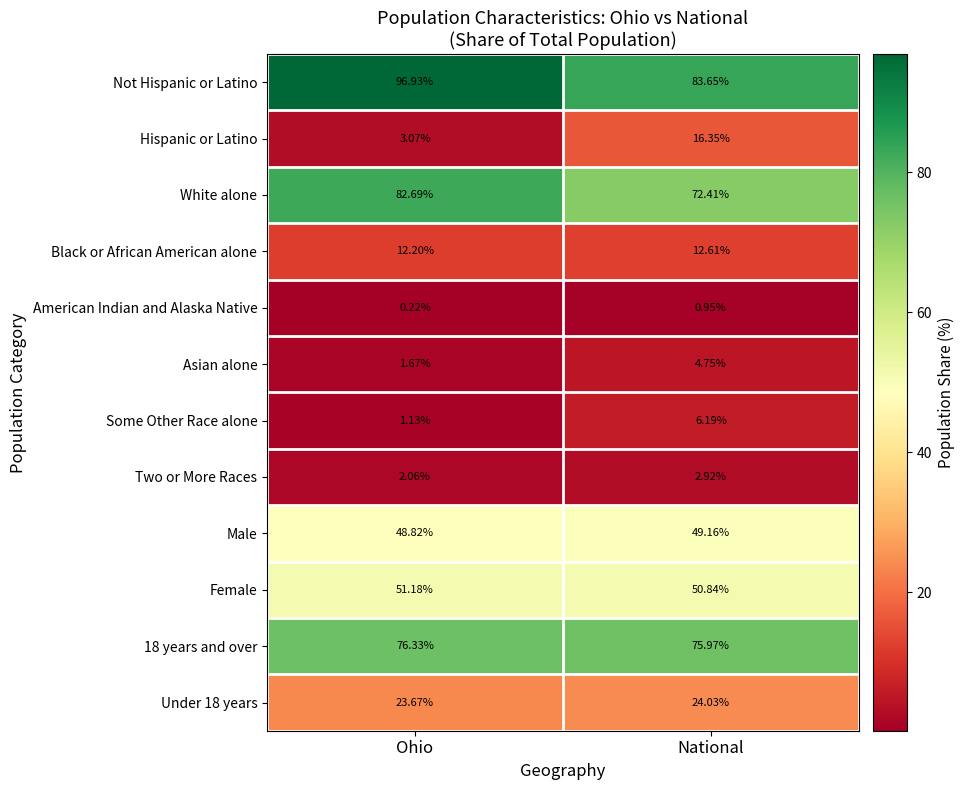

At which category is the sum across all series the highest?

Ohio